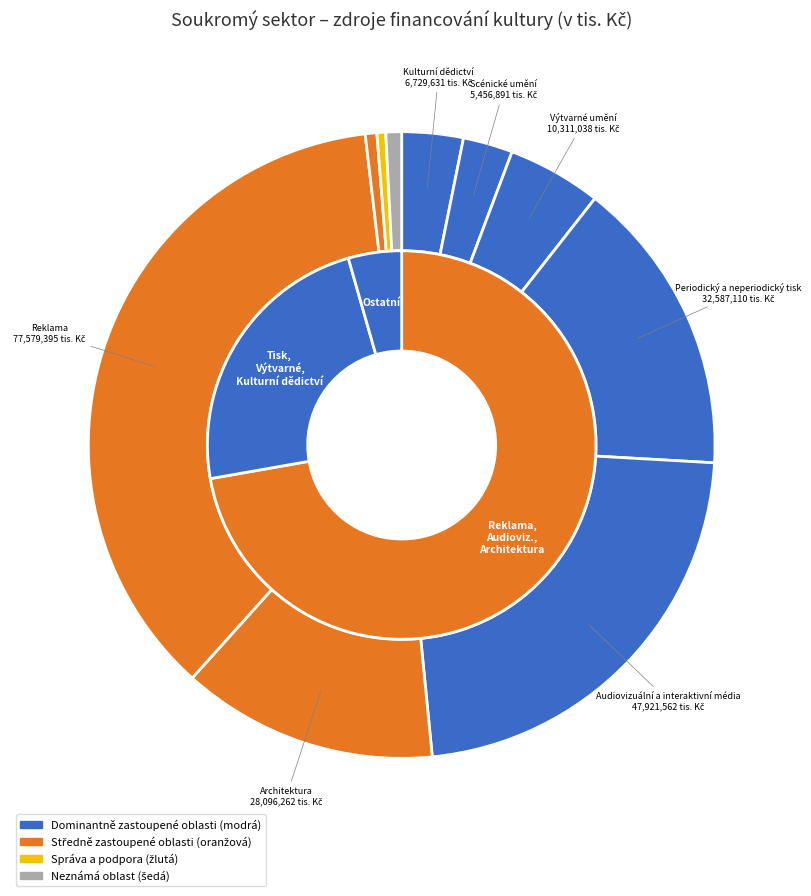

Is there any slice that represents more than half of the pie?

No